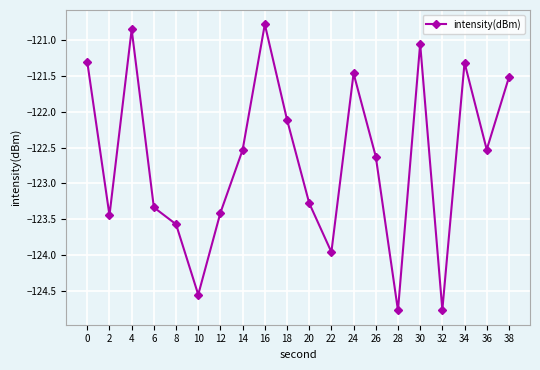

Where is the data nearest to the value -122?

18